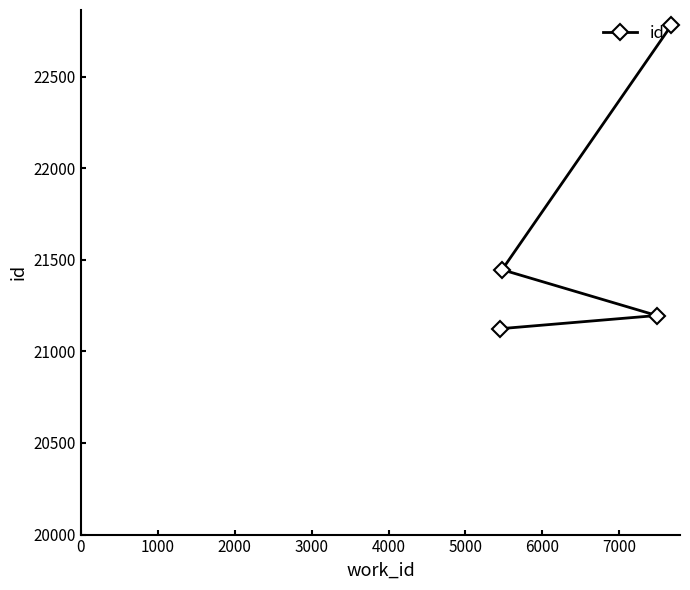

Reading left to right, extract all data points from this chart.

21124	21446	21196	22781